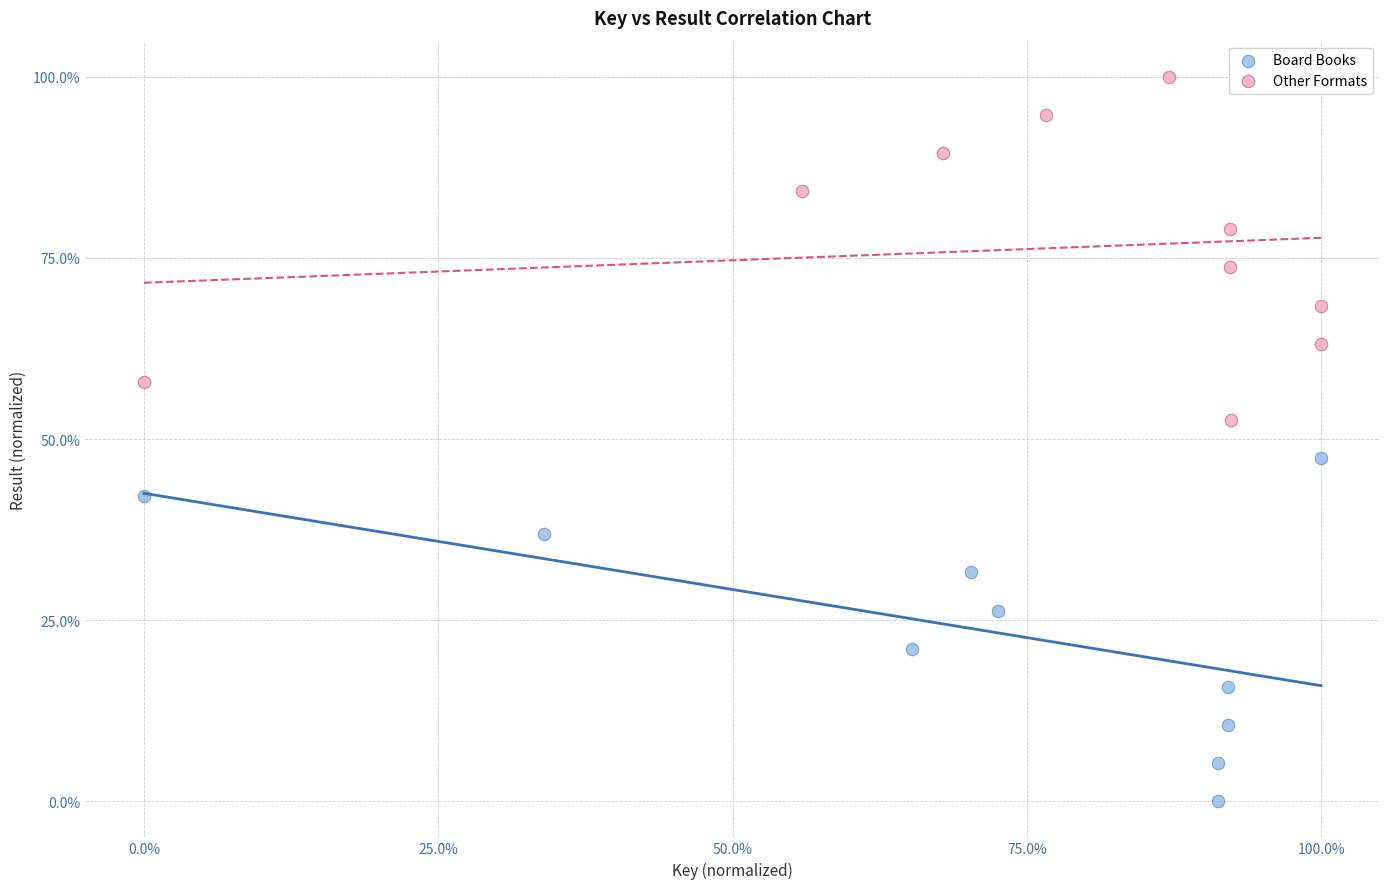

Which series reaches the minimum Y coordinate?

Board Books